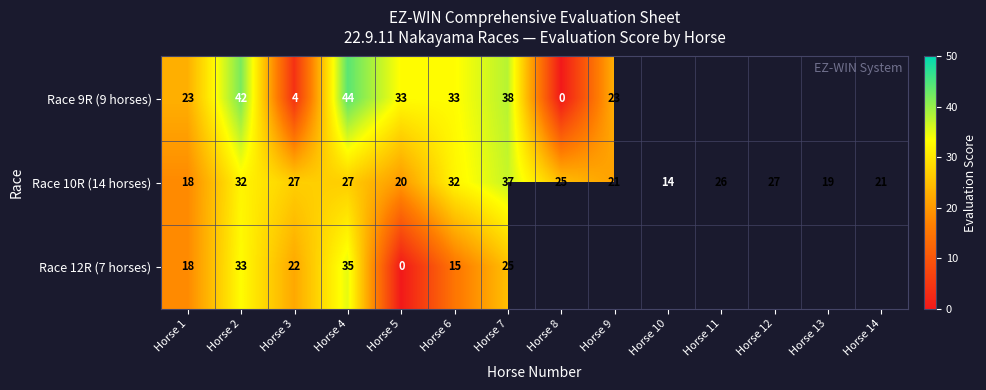

How many values in the Race 10R (14 horses) series are below 26?

7